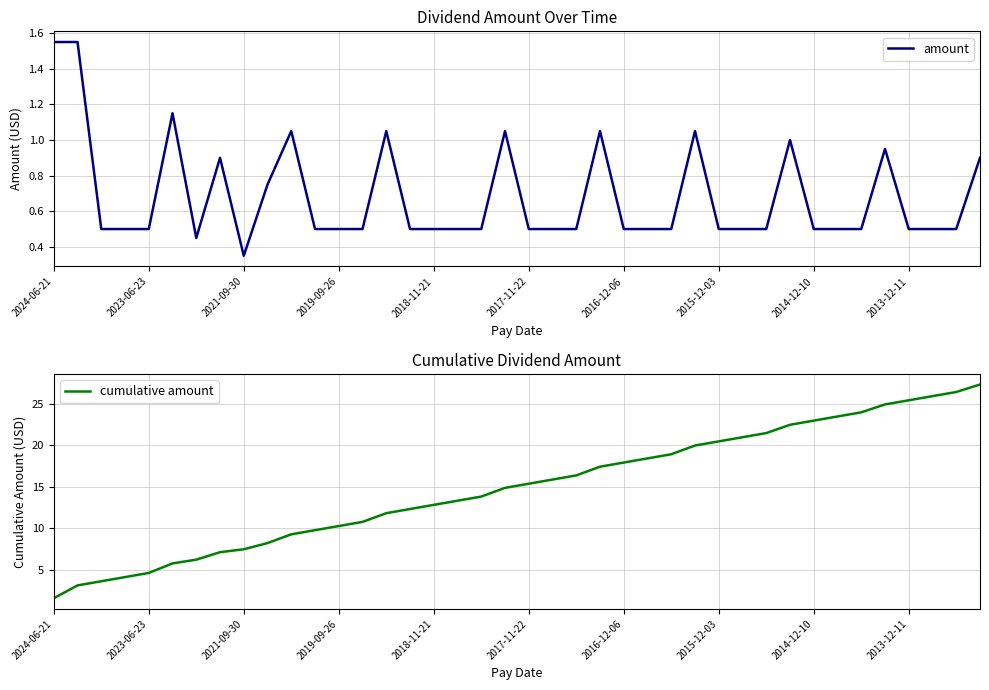

What is the greatest value displayed?

27.3